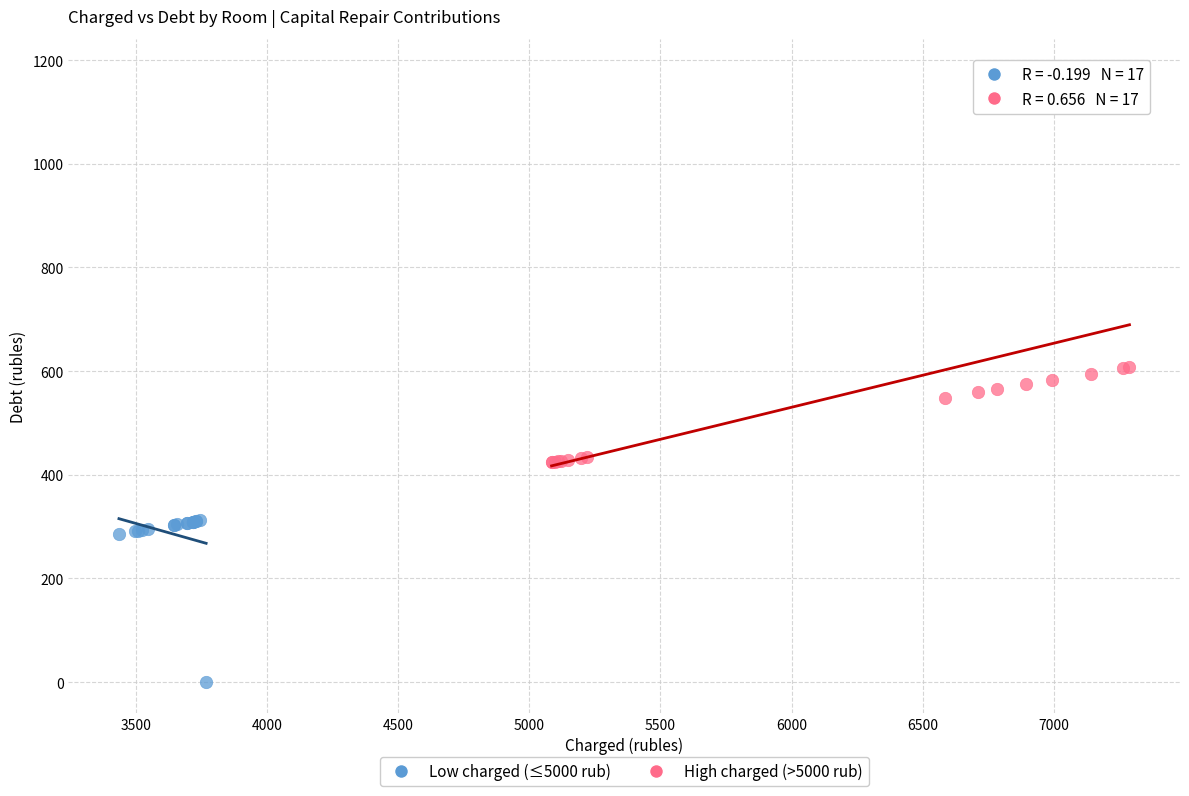

Which series has the widest spread of Y values?

High charged (>5000 rub)